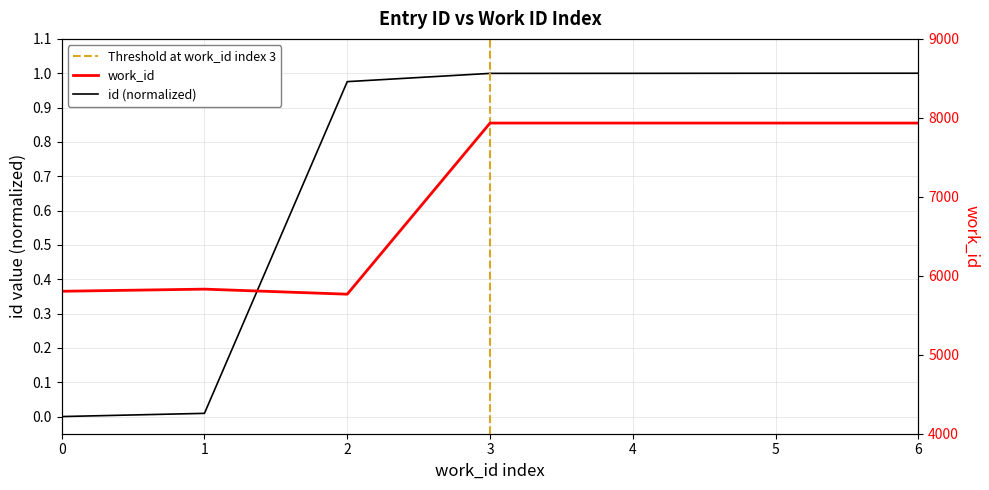

What is the sum of the values at 5 and 6?

2.0